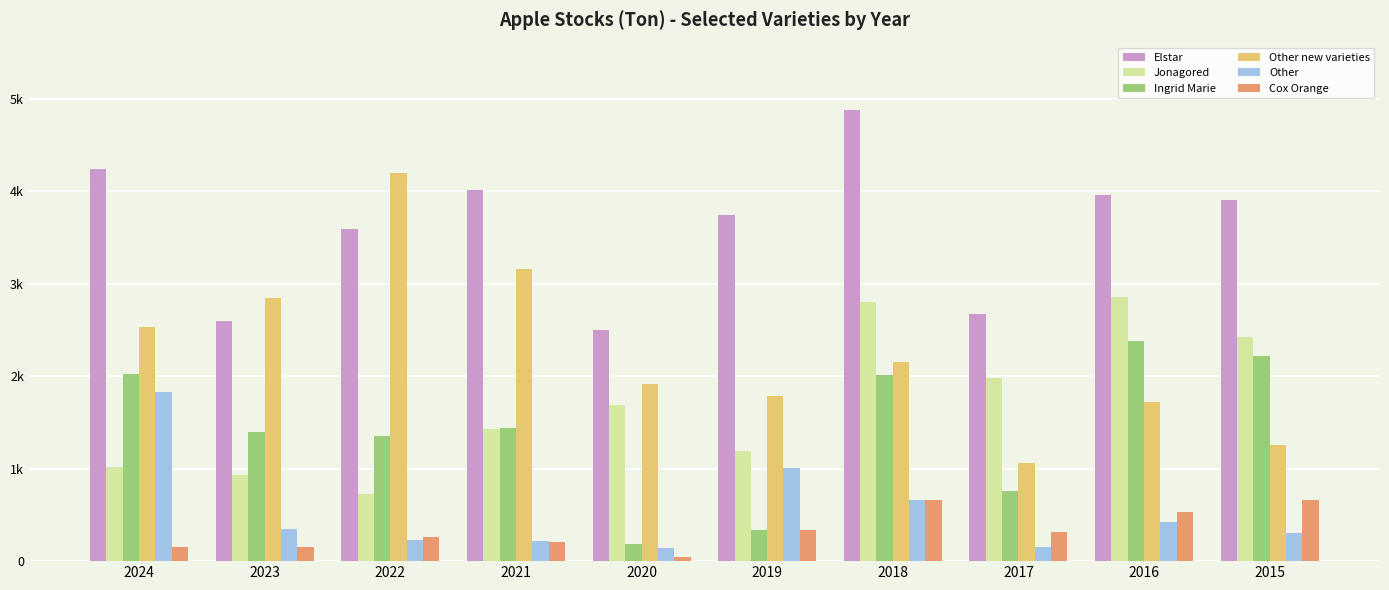

Reading right to left, transcribe all the data shown in this chart.

Elstar: 2015=3901	2016=3959	2017=2674	2018=4874	2019=3746	2020=2499	2021=4008	2022=3593	2023=2593	2024=4240
Jonagored: 2015=2420	2016=2851	2017=1985	2018=2800	2019=1192	2020=1684	2021=1428	2022=729	2023=927	2024=1014
Ingrid Marie: 2015=2215	2016=2380	2017=754	2018=2011	2019=338	2020=180	2021=1441	2022=1356	2023=1394	2024=2019
Other new varieties: 2015=1258	2016=1723	2017=1064	2018=2148	2019=1782	2020=1919	2021=3162	2022=4200	2023=2844	2024=2536
Other: 2015=307	2016=419	2017=157	2018=660	2019=1008	2020=146	2021=216	2022=232	2023=345	2024=1831
Cox Orange: 2015=656	2016=532	2017=313	2018=657	2019=336	2020=45	2021=209	2022=263	2023=157	2024=154